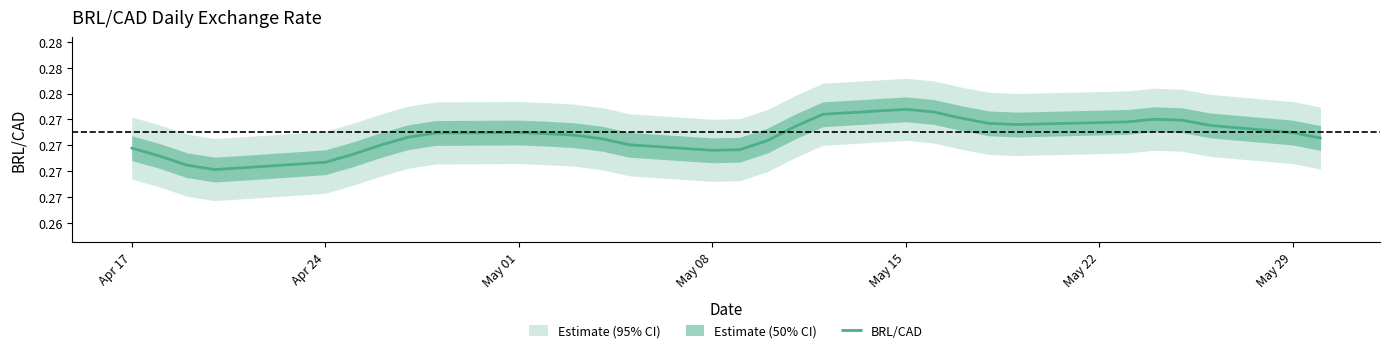

What is the approximate value at May 15?

0.3